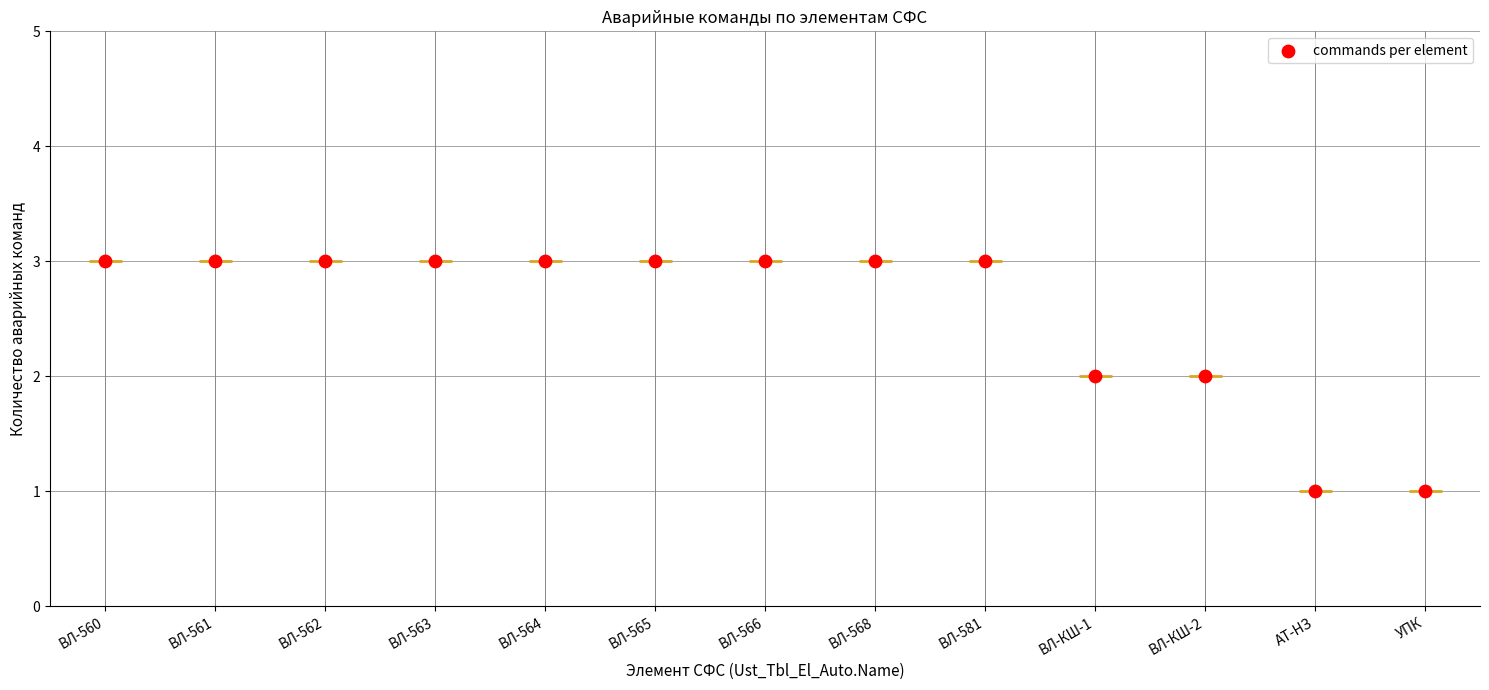

Which has a higher value, ВЛ-581 or ВЛ-568?

ВЛ-581